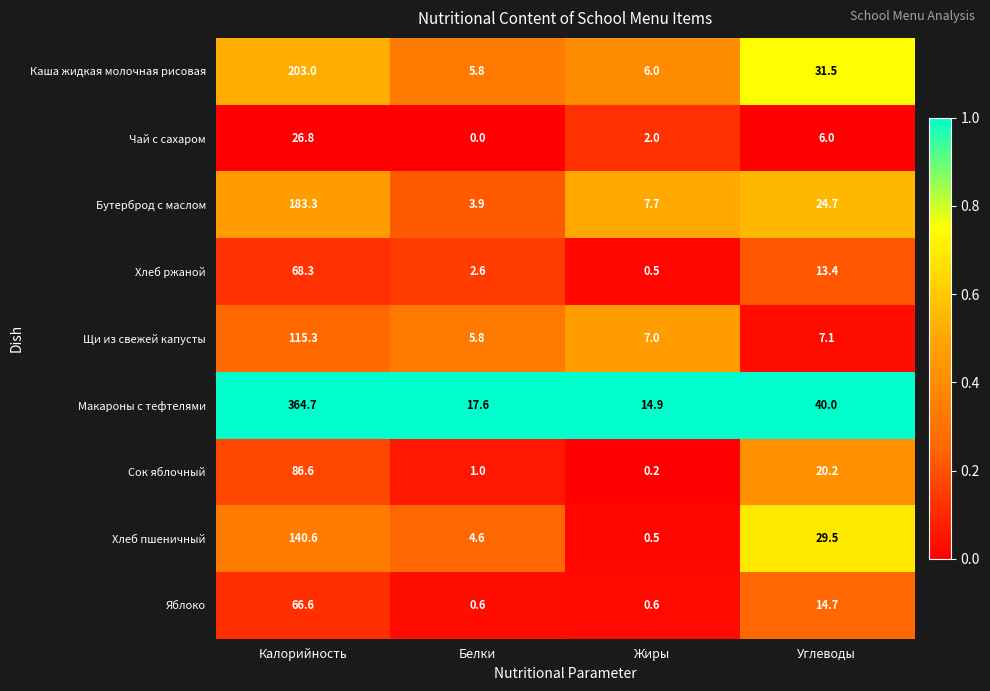

At which label is Щи из свежей капусты closest to 60?

Углеводы